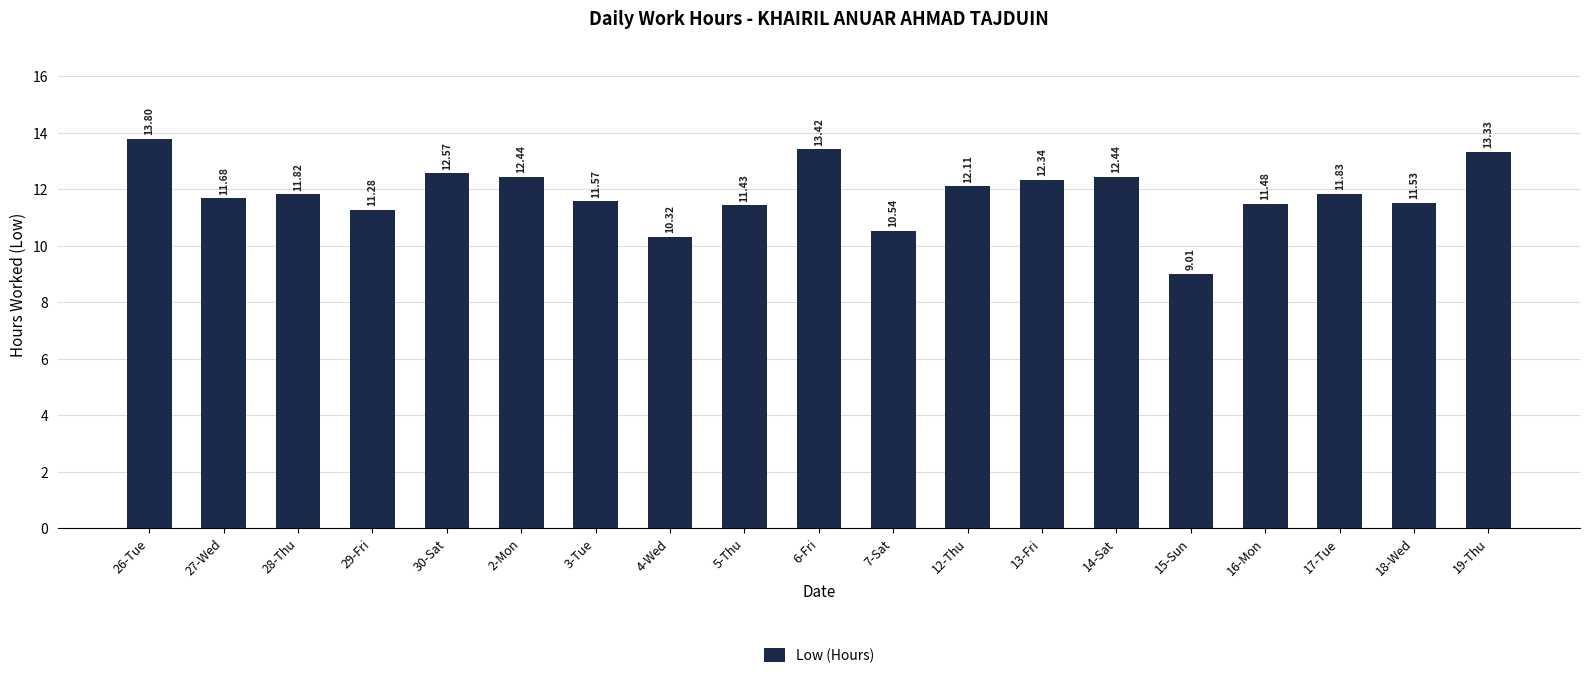

How many categories are shown in the chart?

19